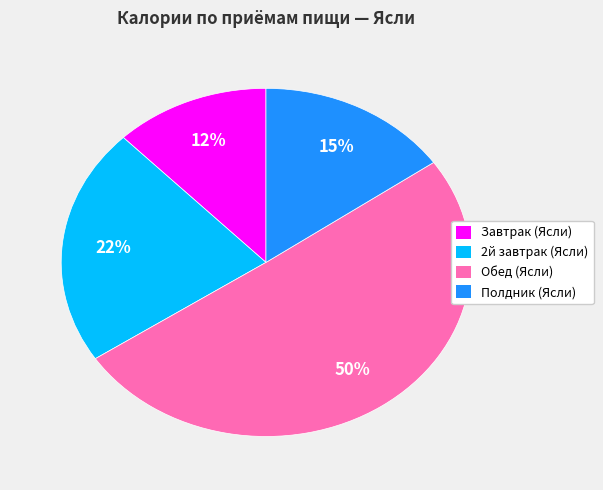

To the nearest percent, what percentage of the pie is Полдник (Ясли)?

15%